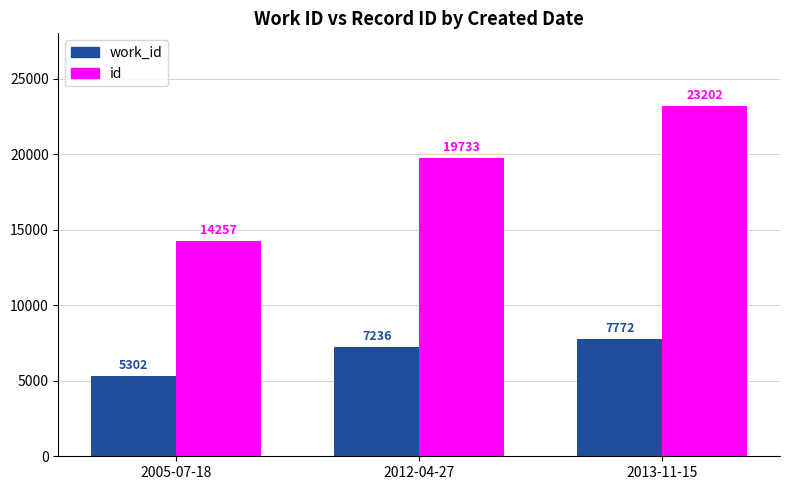

The id series shows 39421 at 2013-11-15. True or false?

False